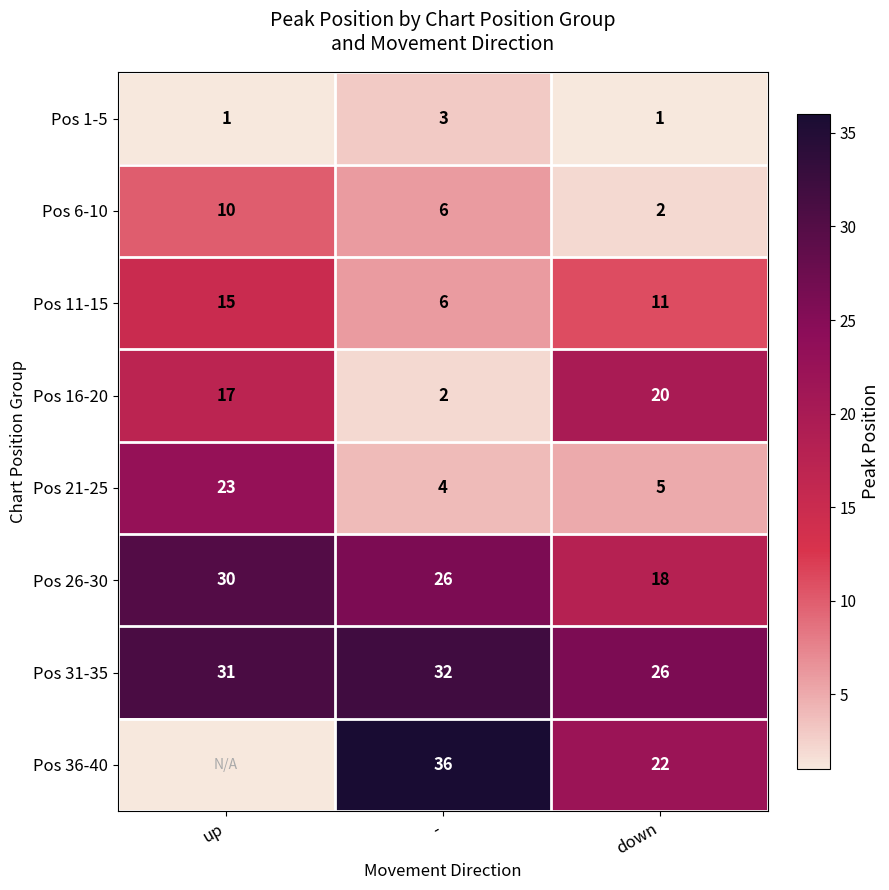

How many series are shown in this chart?

8